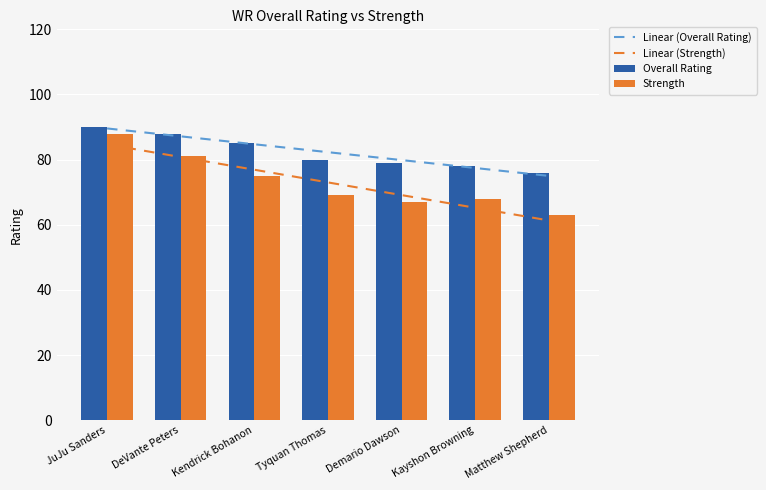

What is the label of the 3rd bar from the left?

Kendrick Bohanon